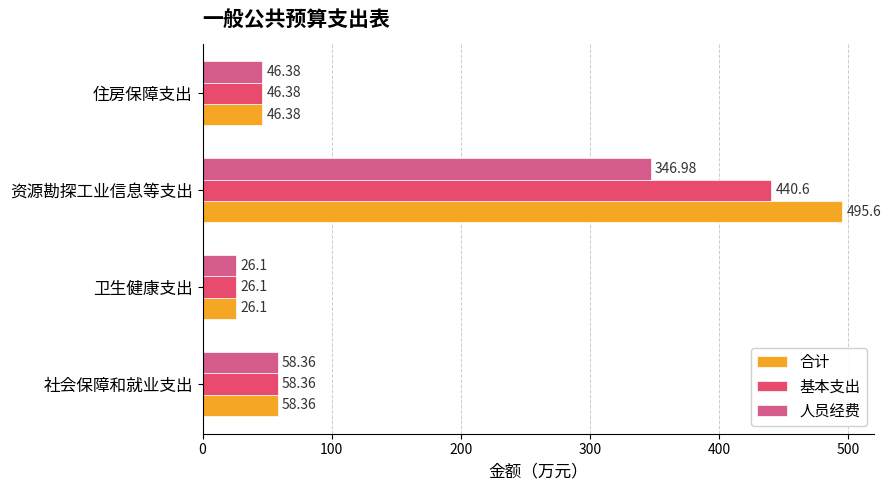

Reading right to left, what are all the values shown in this chart?

合计: 46.4	495.6	26.1	58.4
基本支出: 46.4	440.6	26.1	58.4
人员经费: 46.4	347.0	26.1	58.4